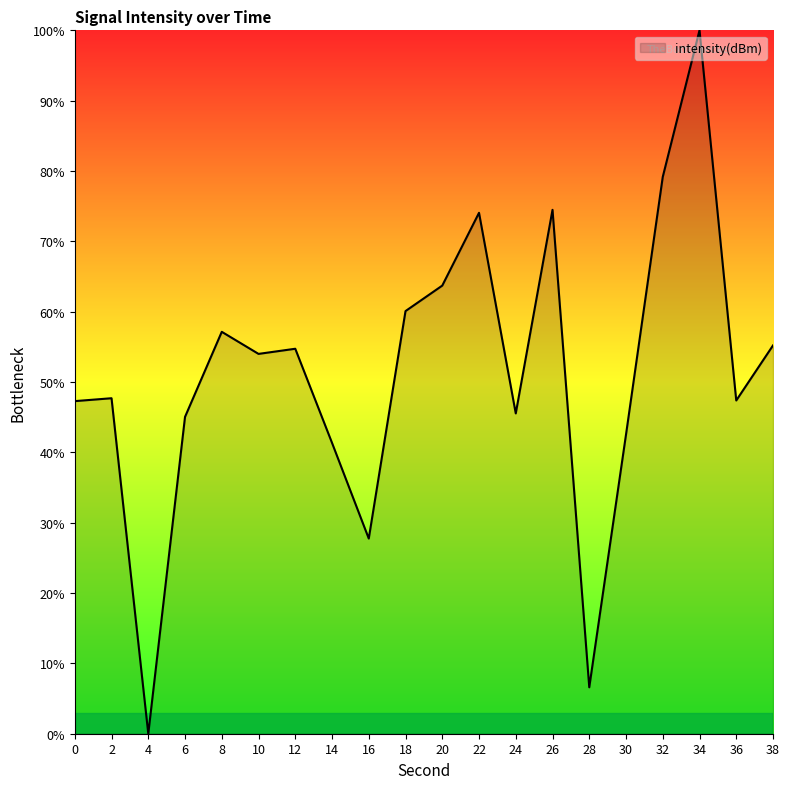

Which category has the lowest value across all series?

4